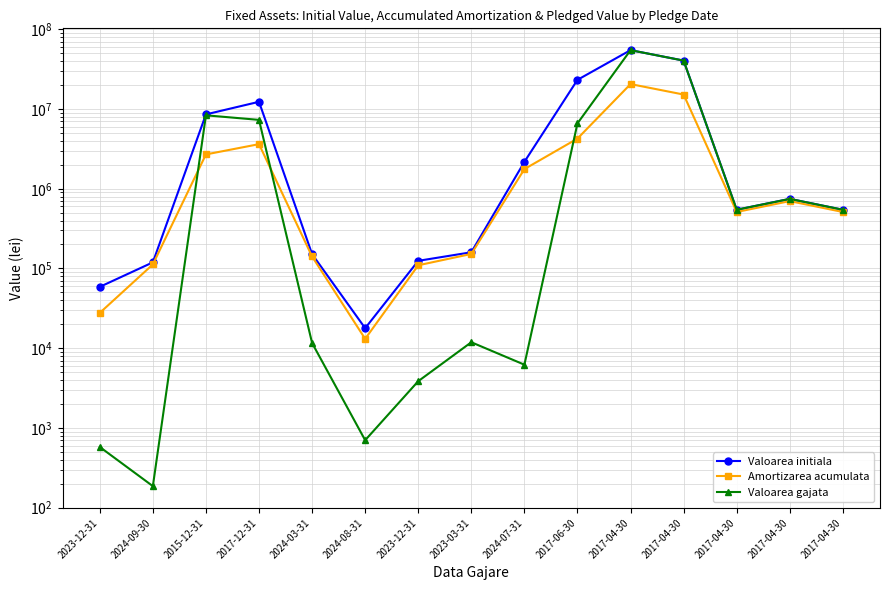

Is it true that Valoarea gajata equals 770.1 at 2023-12-31?

False